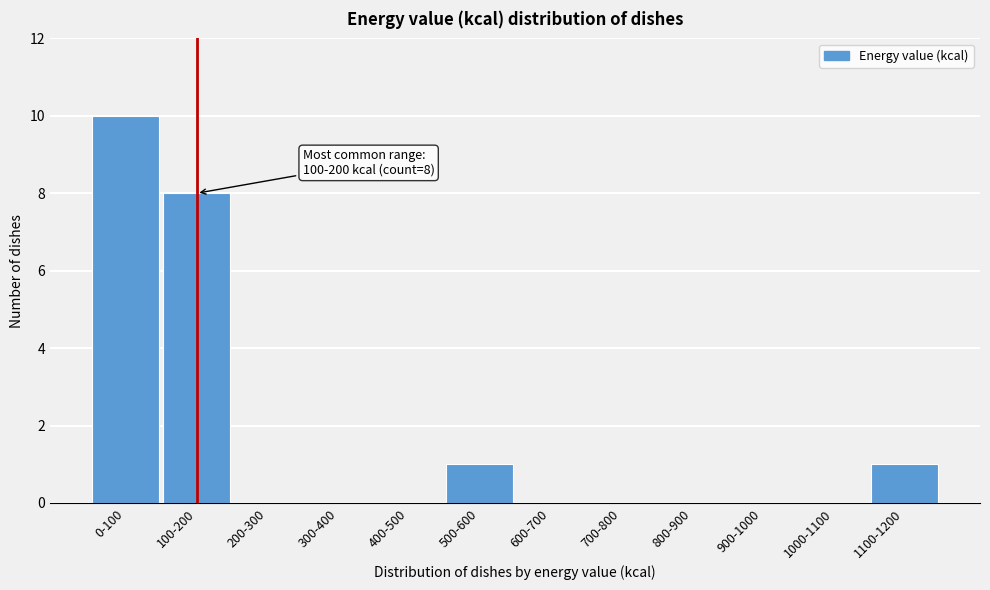

Reading right to left, extract all data points from this chart.

1100-1200=1	1000-1100=0	900-1000=0	800-900=0	700-800=0	600-700=0	500-600=1	400-500=0	300-400=0	200-300=0	100-200=8	0-100=10